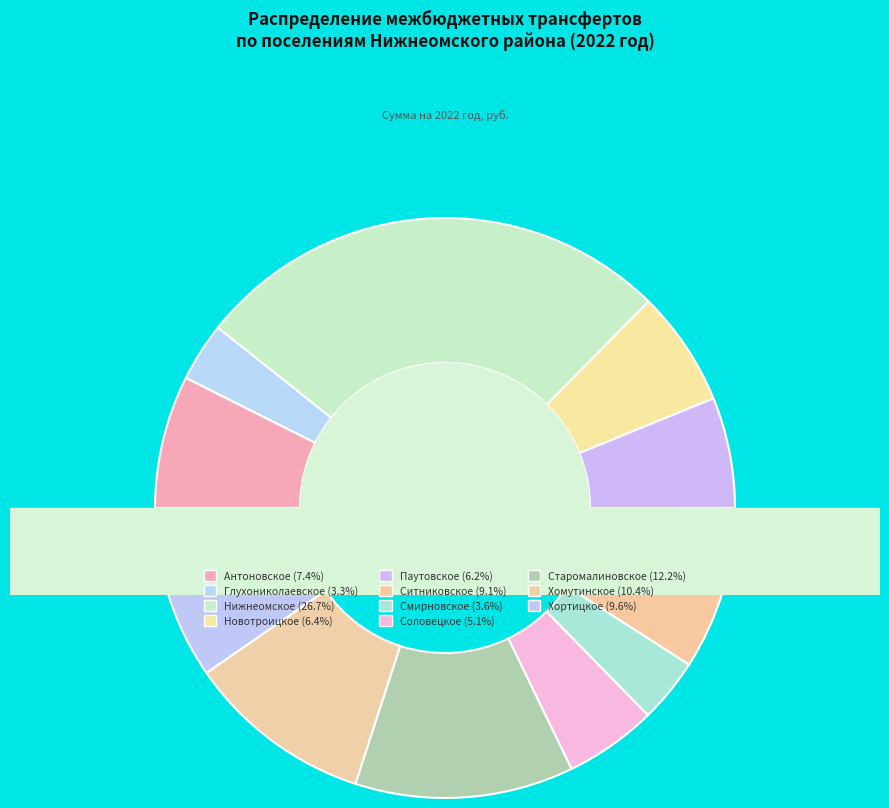

Rank the categories by value from highest to lowest.

Нижнеомское сельское поселение, Старомалиновское сельское поселение, Хомутинское сельское поселение, Хортицкое сельское поселение, Ситниковское сельское поселение, Антоновское сельское поселение, Новотроицкое сельское поселение, Паутовское сельское поселение, Соловецкое сельское поселение, Смирновское сельское поселение, Глухониколаевское сельское поселение